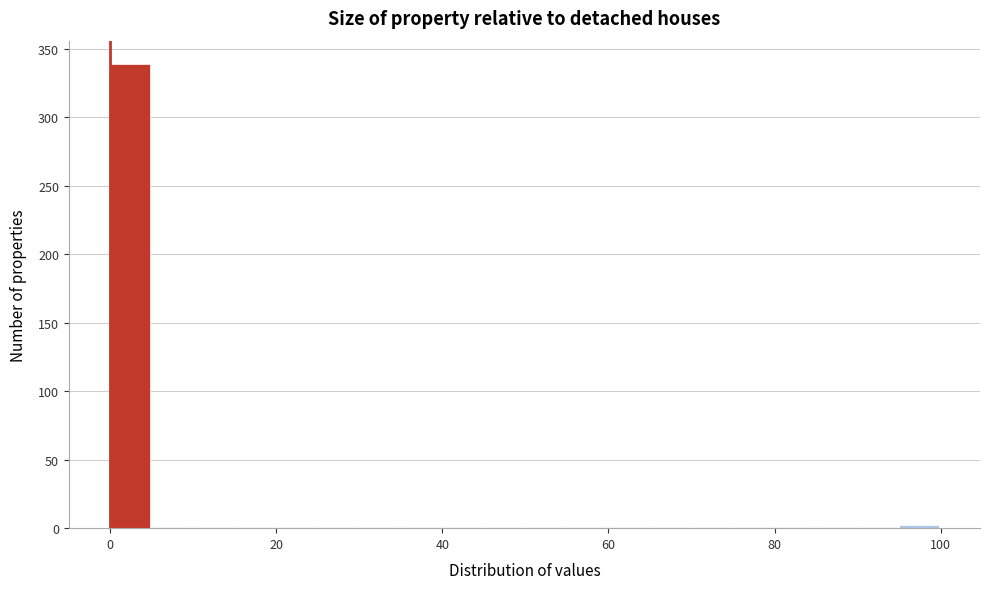

Around what value on the x-axis is the tallest bar? Give the approximate position of its centre, as read against the axis.

2